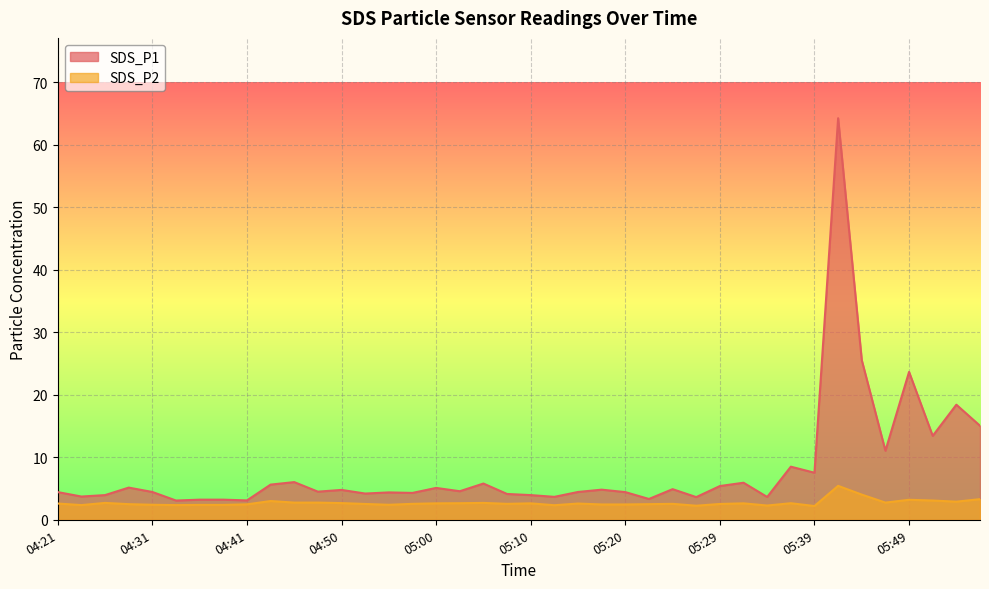

Reading left to right, list all the values displayed in this chart.

SDS_P1: 04:21=4.4	04:24=3.7	04:26=4.0	04:28=5.2	04:31=4.5	04:33=3.1	04:36=3.2	04:38=3.2	04:41=3.1	04:43=5.6	04:46=6.0	04:48=4.5	04:50=4.8	04:53=4.2	04:55=4.4	04:58=4.3	05:00=5.1	05:03=4.6	05:05=5.8	05:07=4.1	05:10=4.0	05:12=3.7	05:15=4.5	05:17=4.8	05:20=4.4	05:22=3.3	05:24=4.9	05:27=3.6	05:29=5.4	05:32=5.9	05:35=3.6	05:37=8.5	05:39=7.5	05:42=64.3	05:44=25.6	05:47=11.1	05:49=23.7	05:52=13.4	05:54=18.4	05:56=15.1
SDS_P2: 04:21=2.6	04:24=2.4	04:26=2.7	04:28=2.5	04:31=2.4	04:33=2.4	04:36=2.4	04:38=2.4	04:41=2.5	04:43=3.0	04:46=2.8	04:48=2.8	04:50=2.7	04:53=2.5	04:55=2.4	04:58=2.5	05:00=2.6	05:03=2.6	05:05=2.7	05:07=2.5	05:10=2.6	05:12=2.3	05:15=2.6	05:17=2.5	05:20=2.5	05:22=2.5	05:24=2.5	05:27=2.2	05:29=2.5	05:32=2.6	05:35=2.3	05:37=2.6	05:39=2.2	05:42=5.4	05:44=4.0	05:47=2.8	05:49=3.2	05:52=3.1	05:54=2.9	05:56=3.3